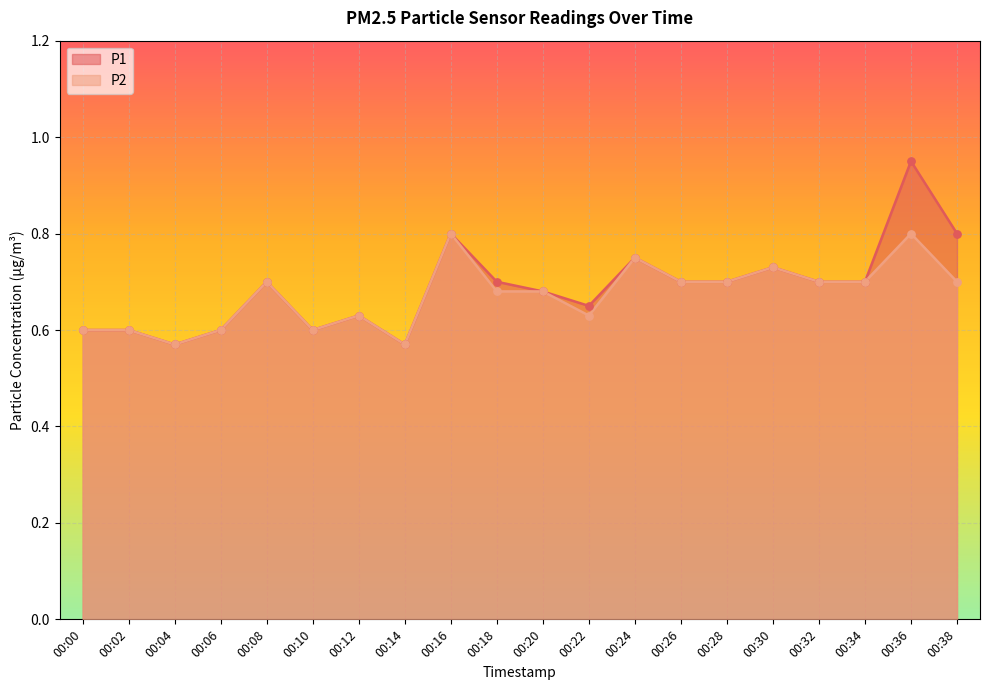

At which category is the sum across all series the highest?

00:36